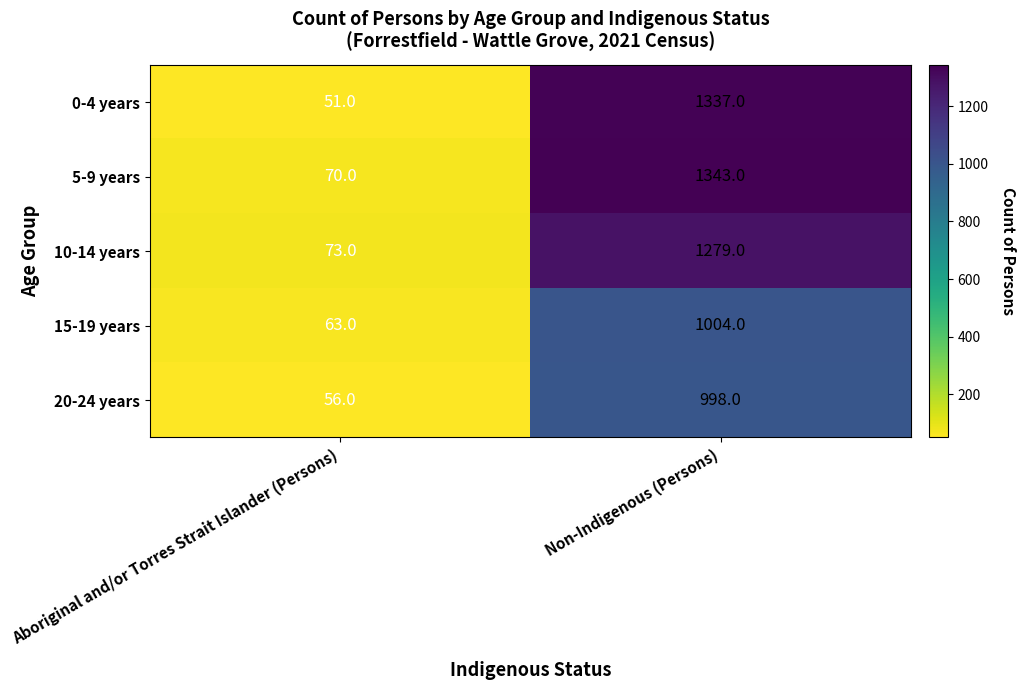

At Non-Indigenous (Persons), list the series in order from largest to smallest.

5-9 years, 0-4 years, 10-14 years, 15-19 years, 20-24 years